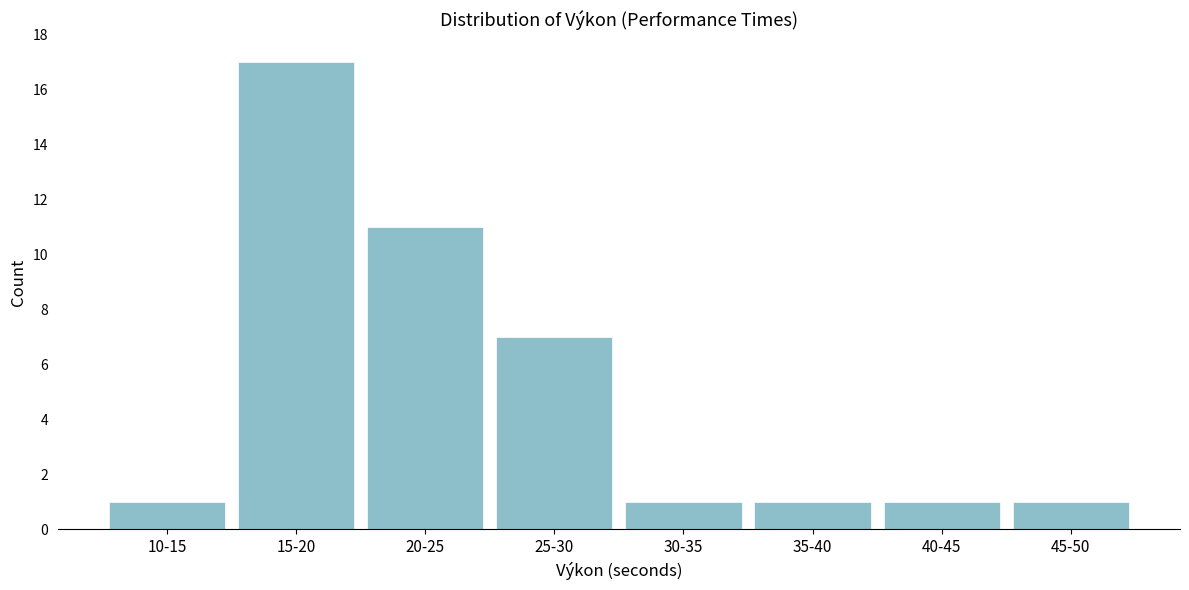

Reading right to left, list all the values displayed in this chart.

1	1	1	1	7	11	17	1